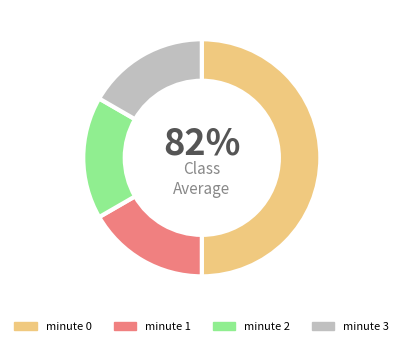

Is it true that 0 is 50% of the pie?

True